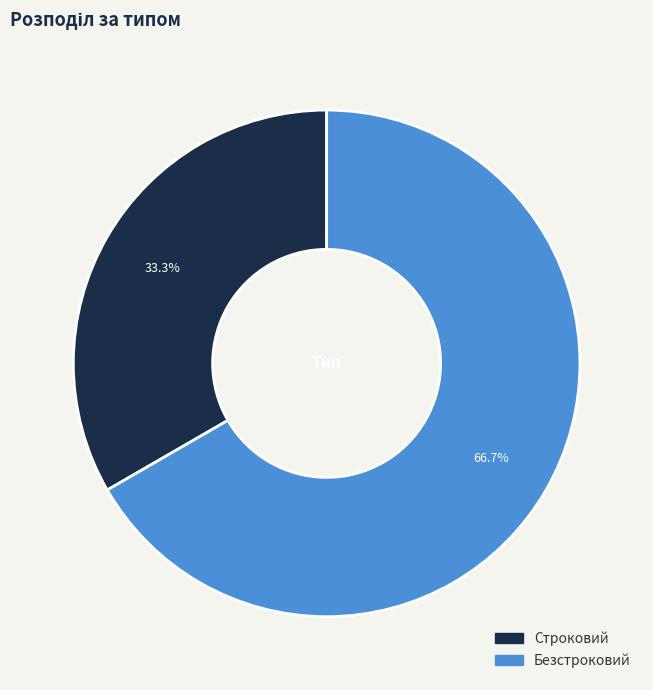

What percentage do Безстроковий and Строковий together represent?

100.0%